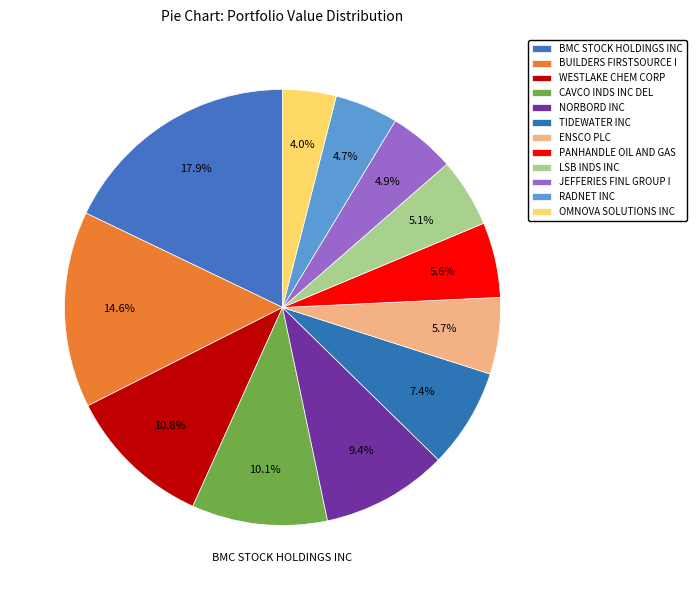

How many slices are in this pie chart?

12